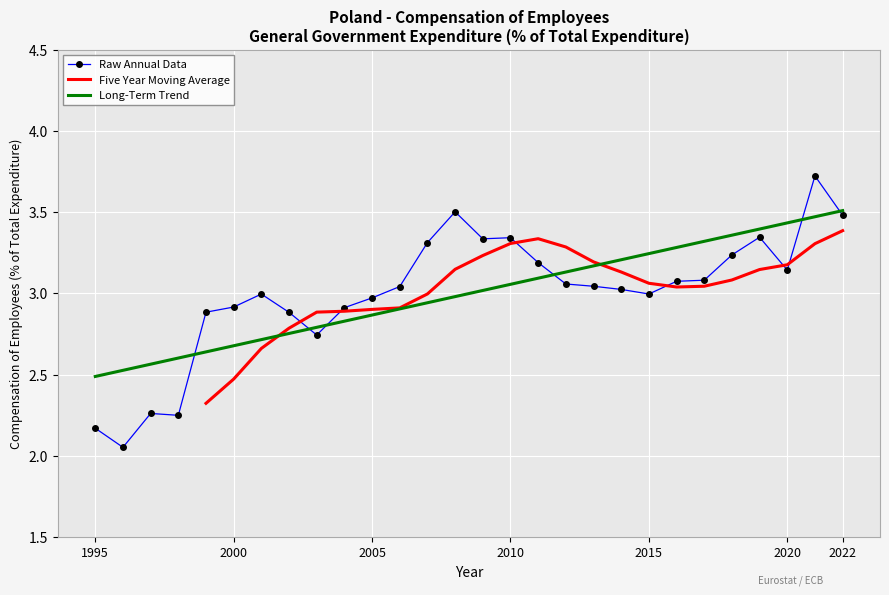

The Raw Annual Data series shows 1.6 at 2010. True or false?

False